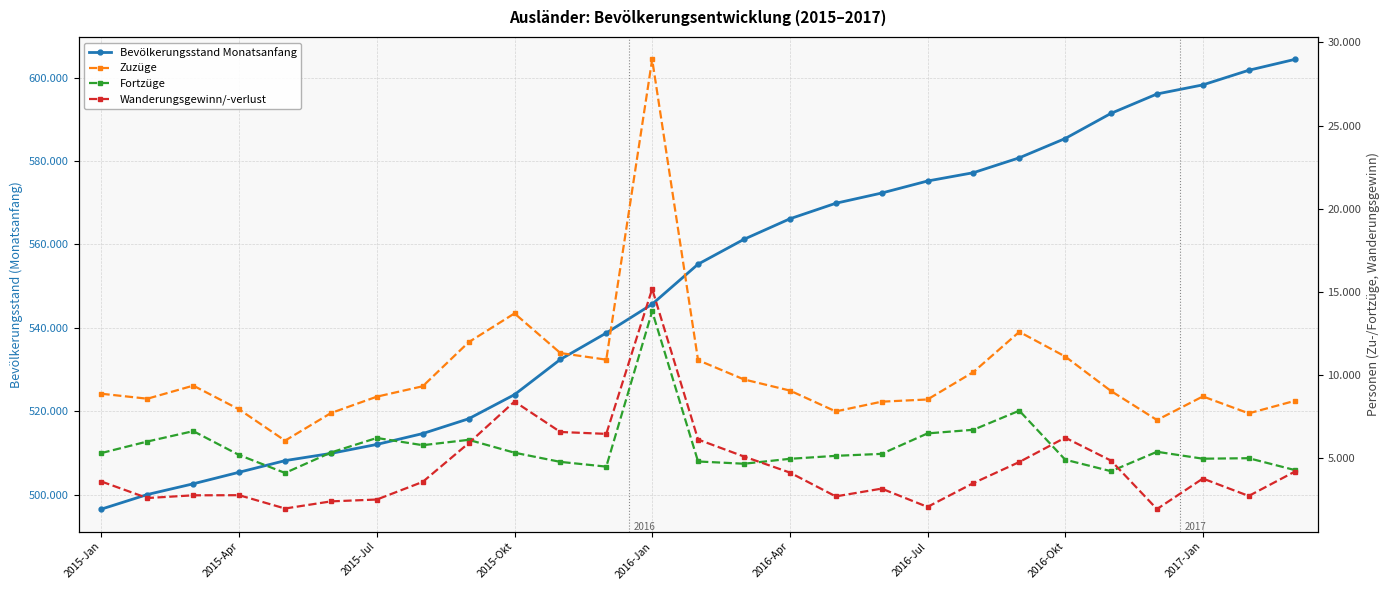

What is the approximate value of Bevölkerungsstand Monatsanfang at 2015-Okt?

523962